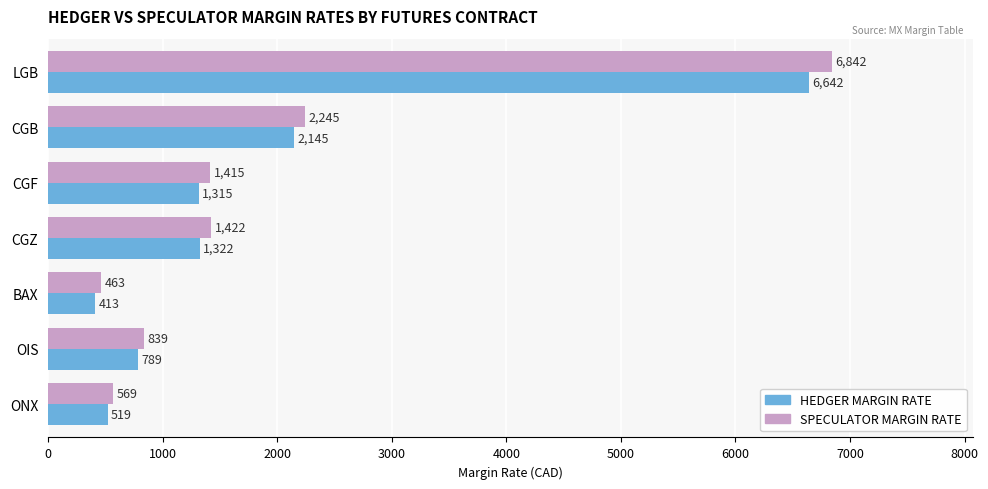

Rank the series by their maximum value, from lowest to highest.

HEDGER MARGIN RATE, SPECULATOR MARGIN RATE